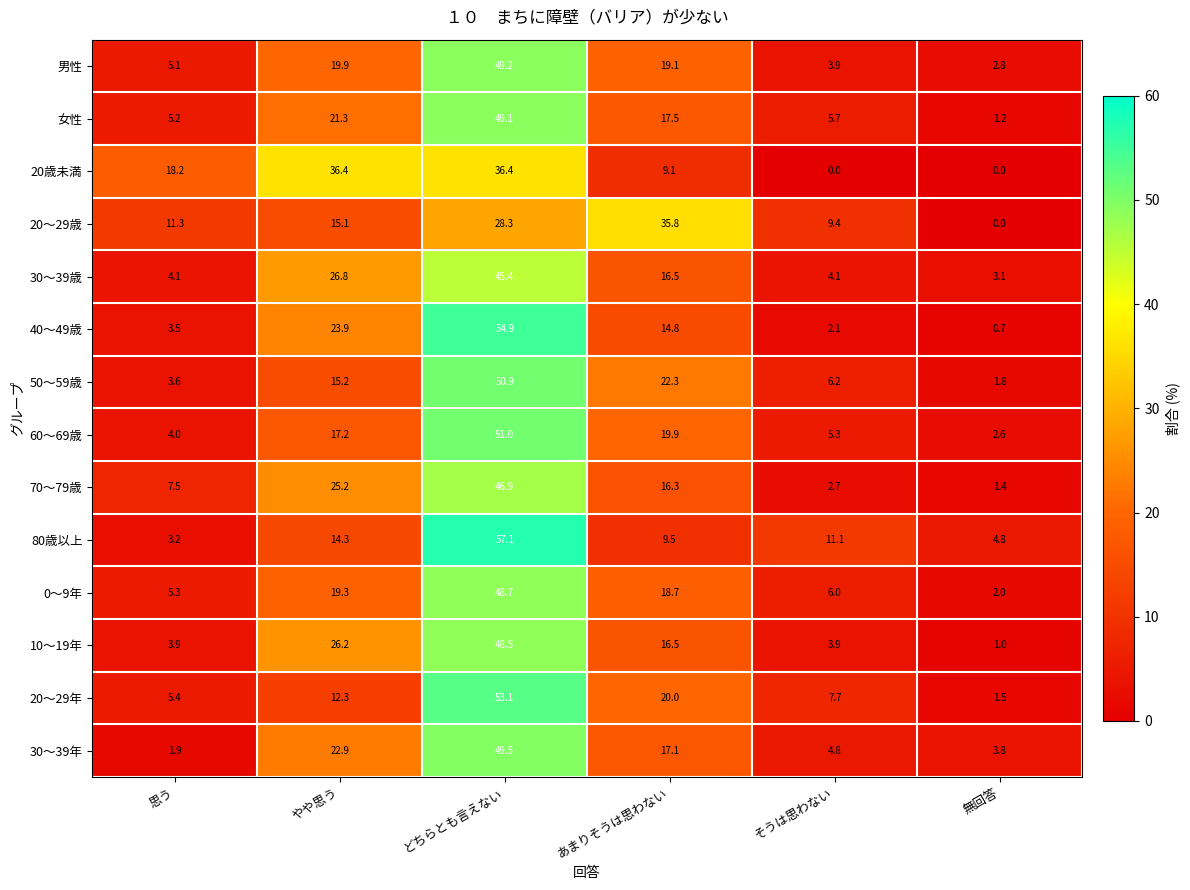

At how many categories does at least one series exceed 9?

5